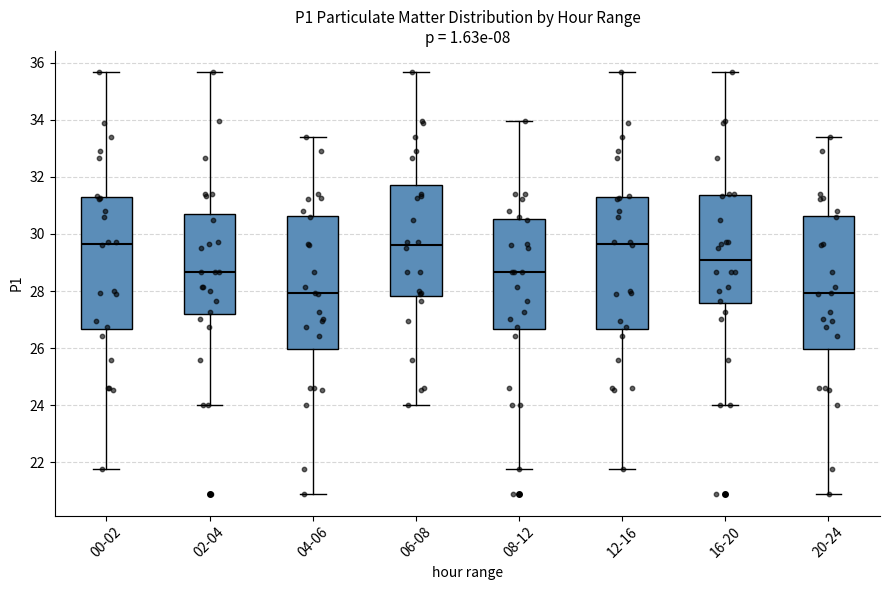

Reading left to right, transcribe this box plot: for each box, give where its median line is, the range the box spans, and where its two whiskers end, as read against the y-axis. The values are not printed on the chart, so give them approximately, as read against the axis.

00-02: median 29.6, box 26.6 to 31.2, whiskers 21.8 to 35.6
02-04: median 28.6, box 27.2 to 30.8, whiskers 24.0 to 35.6
04-06: median 28.0, box 26.0 to 30.6, whiskers 20.8 to 33.4
06-08: median 29.6, box 27.8 to 31.8, whiskers 24.0 to 35.6
08-12: median 28.6, box 26.6 to 30.6, whiskers 21.8 to 34.0
12-16: median 29.6, box 26.6 to 31.2, whiskers 21.8 to 35.6
16-20: median 29.0, box 27.6 to 31.4, whiskers 24.0 to 35.6
20-24: median 28.0, box 26.0 to 30.6, whiskers 20.8 to 33.4